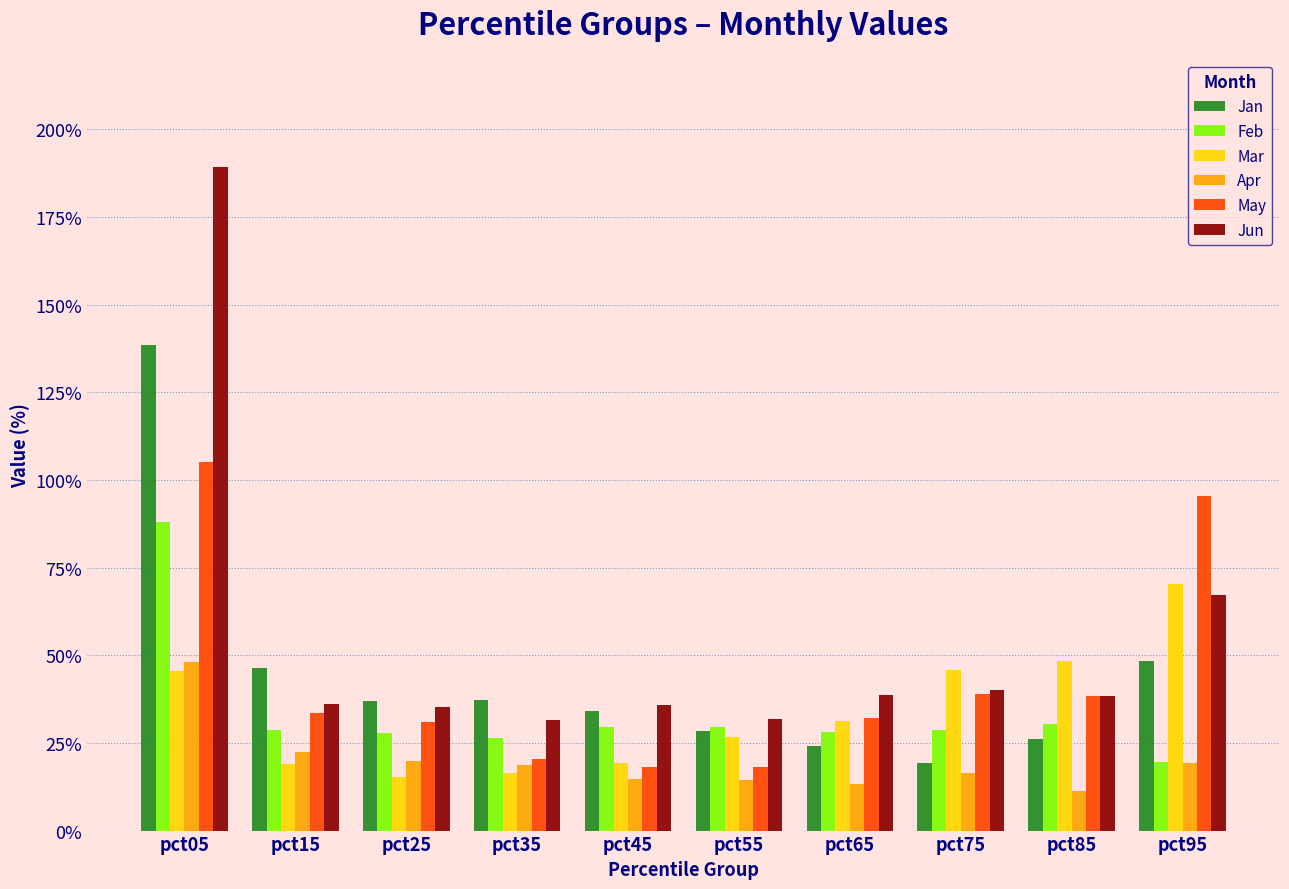

Which series has the widest spread of values?

Jun